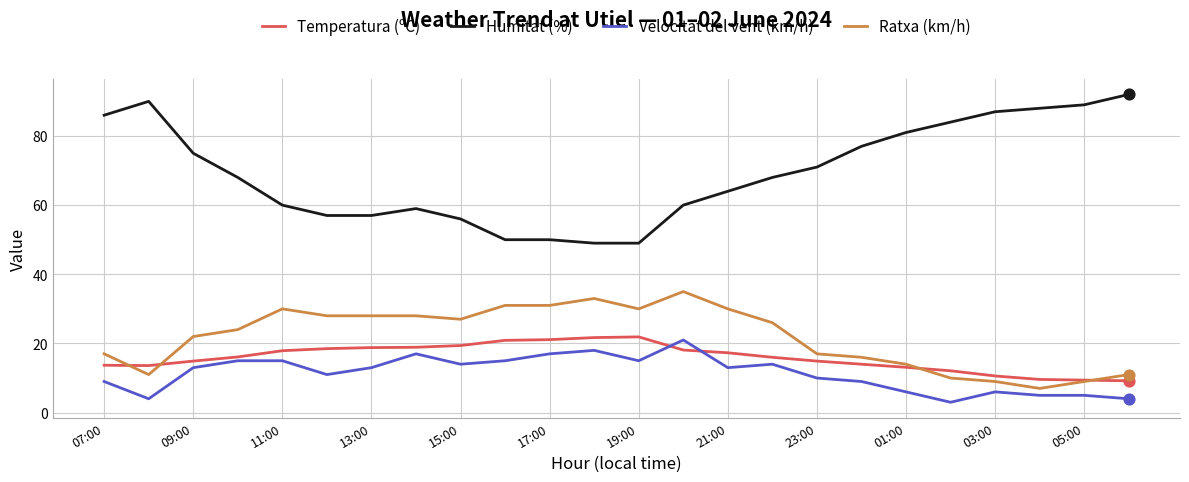

At how many categories does at least one series exceed 30?

24